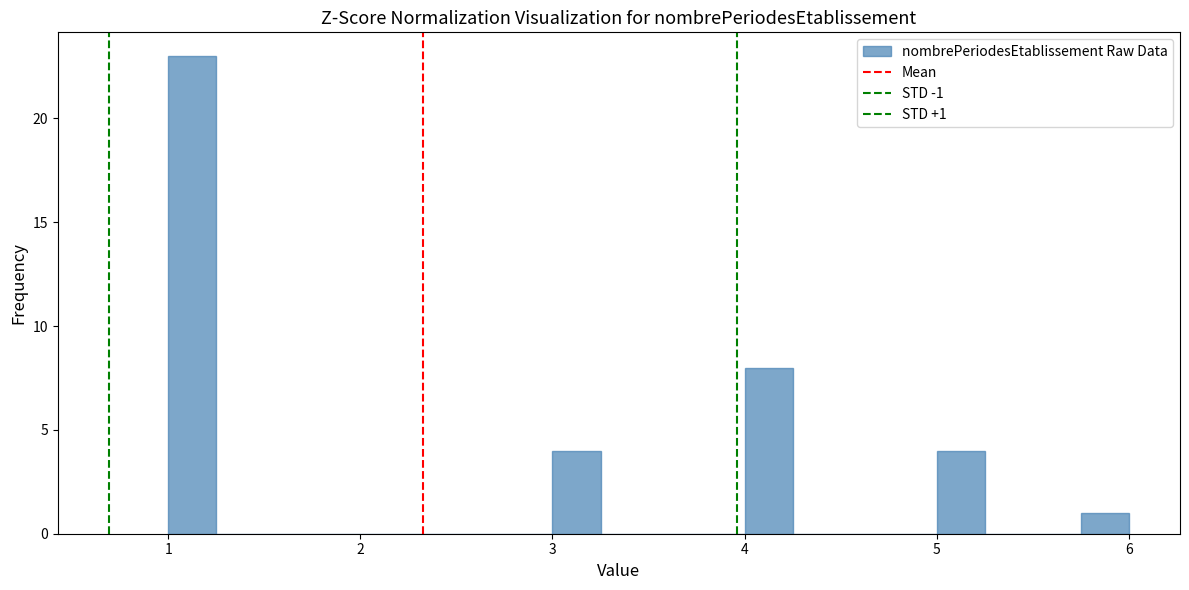

Around what value on the x-axis is the tallest bar? Give the approximate position of its centre, as read against the axis.

1.1